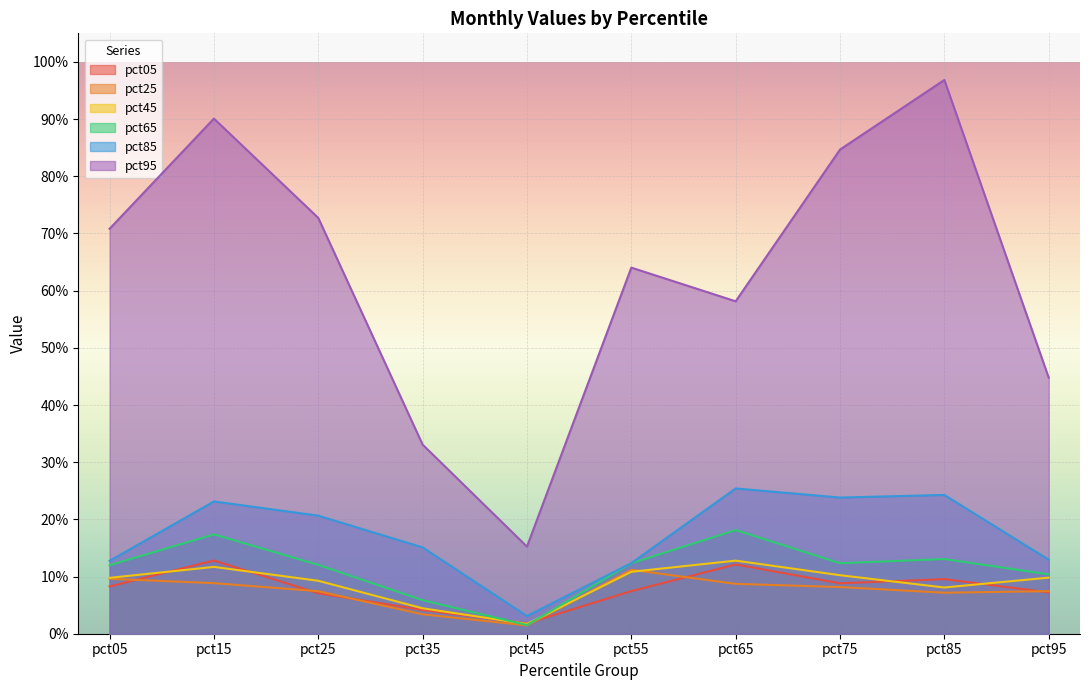

The pct65 series shows 0.2 at pct65. True or false?

True